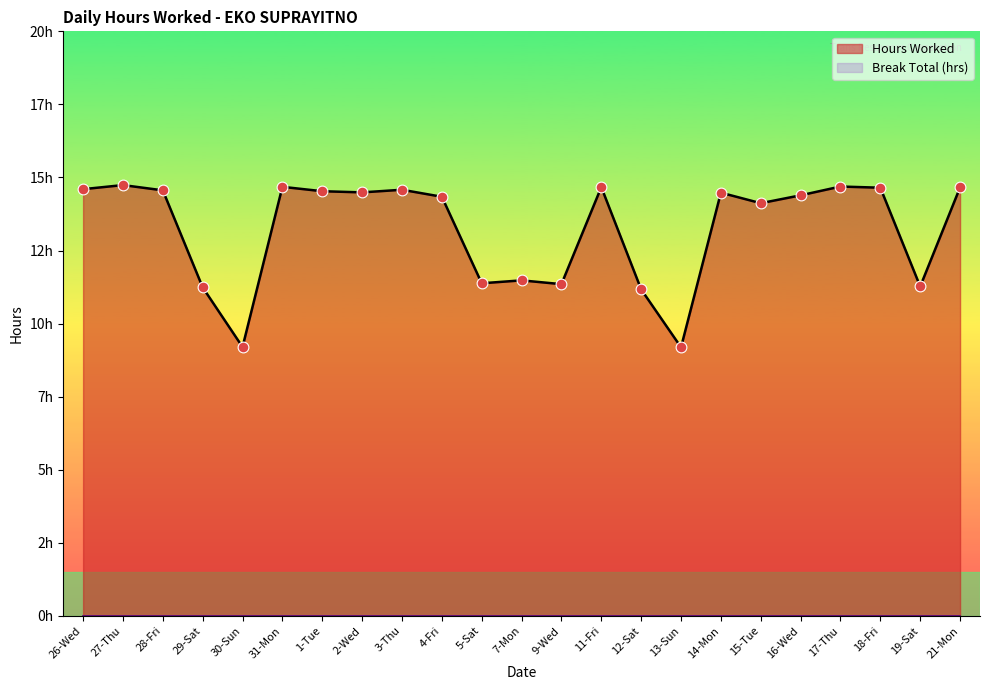

Approximately how many times larger is the value at 7-Mon compared to 9-Wed?

1.0